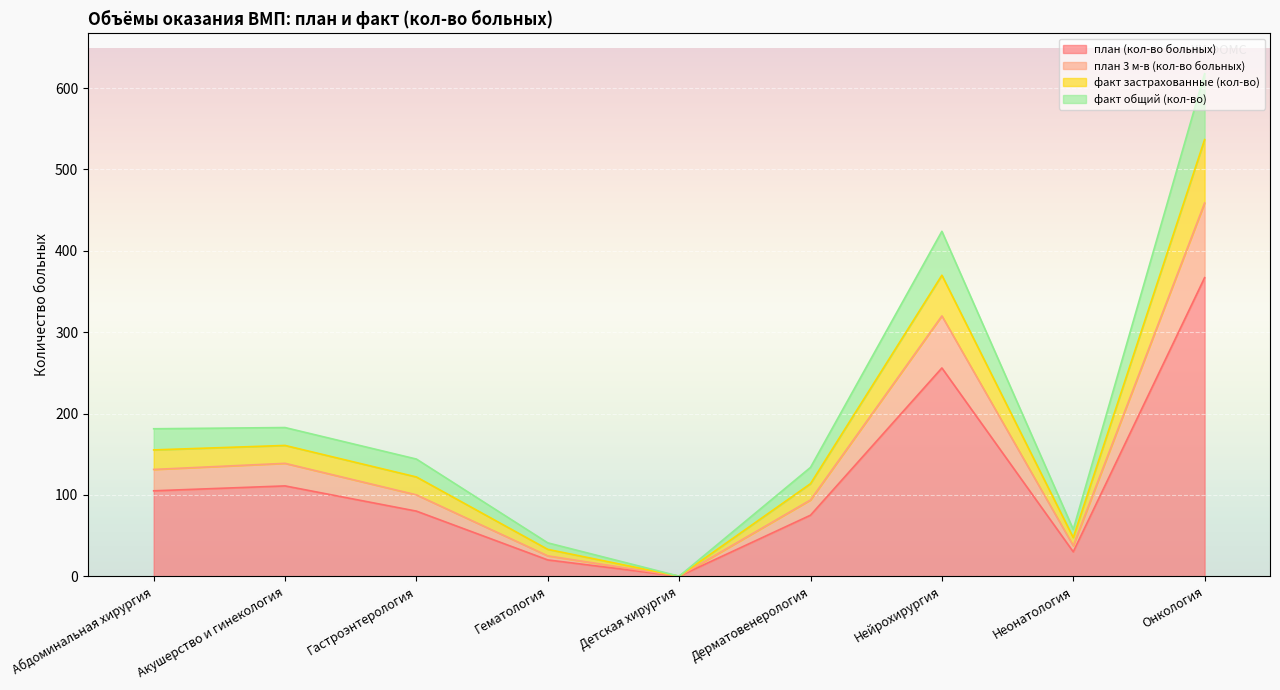

How many lines are shown in the chart?

4